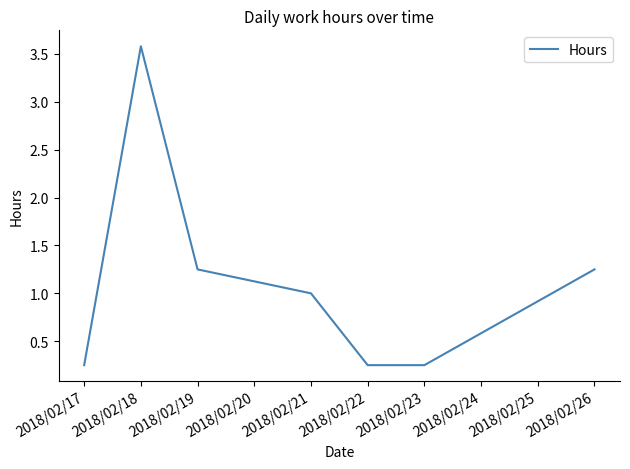

What is the greatest value displayed?

3.6